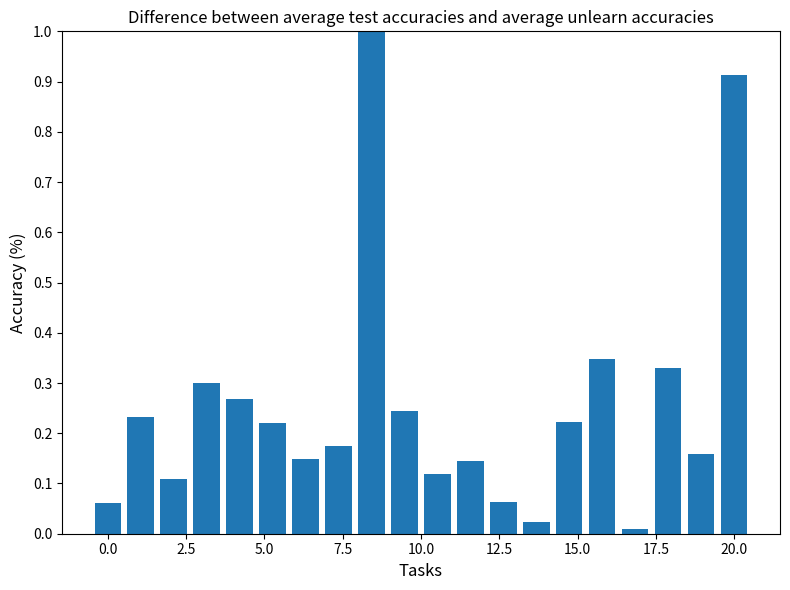

Count the number of data series in this chart.

1